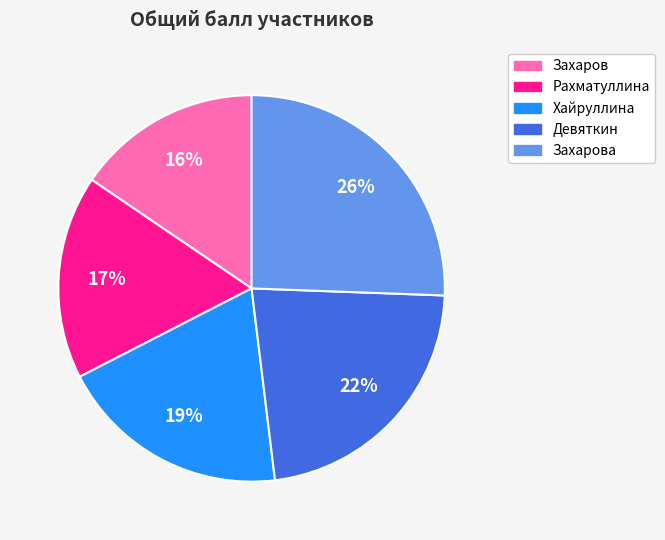

To the nearest percent, what is the difference between the largest and smallest slice percentages?

10%